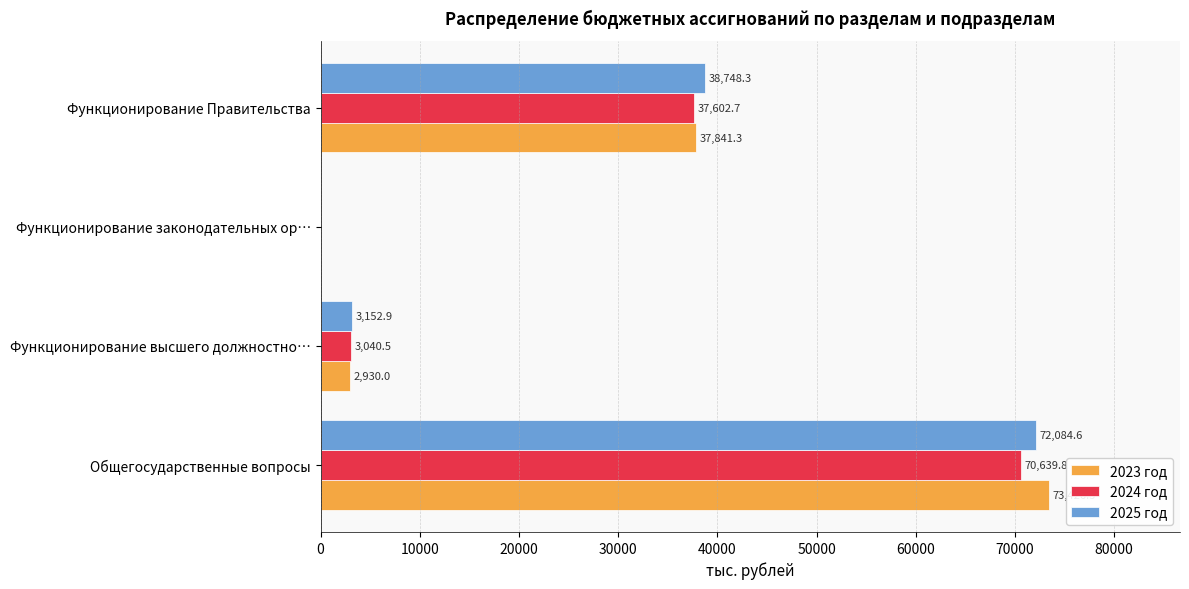

Where is 2024 год nearest to the value 35319?

Функционирование Правительства